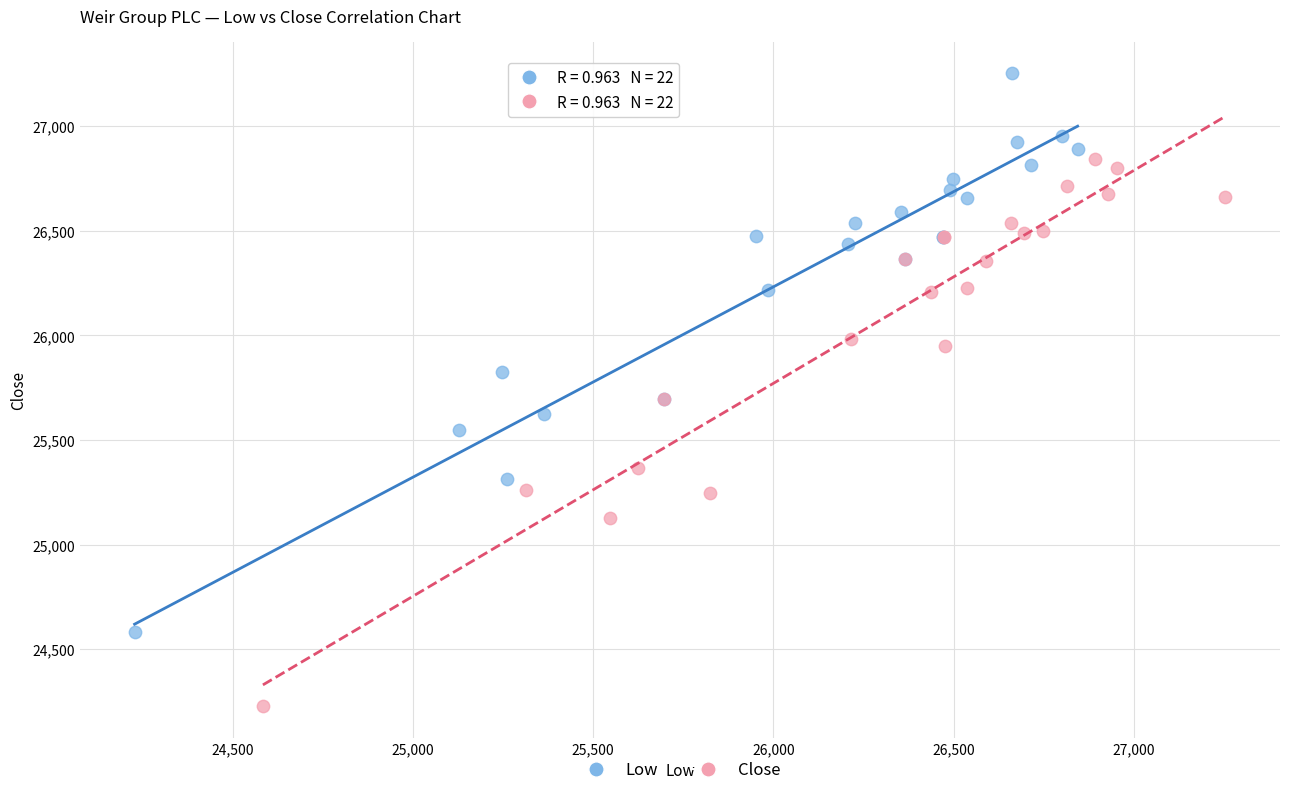

Which series contains the lowest Y value?

Close